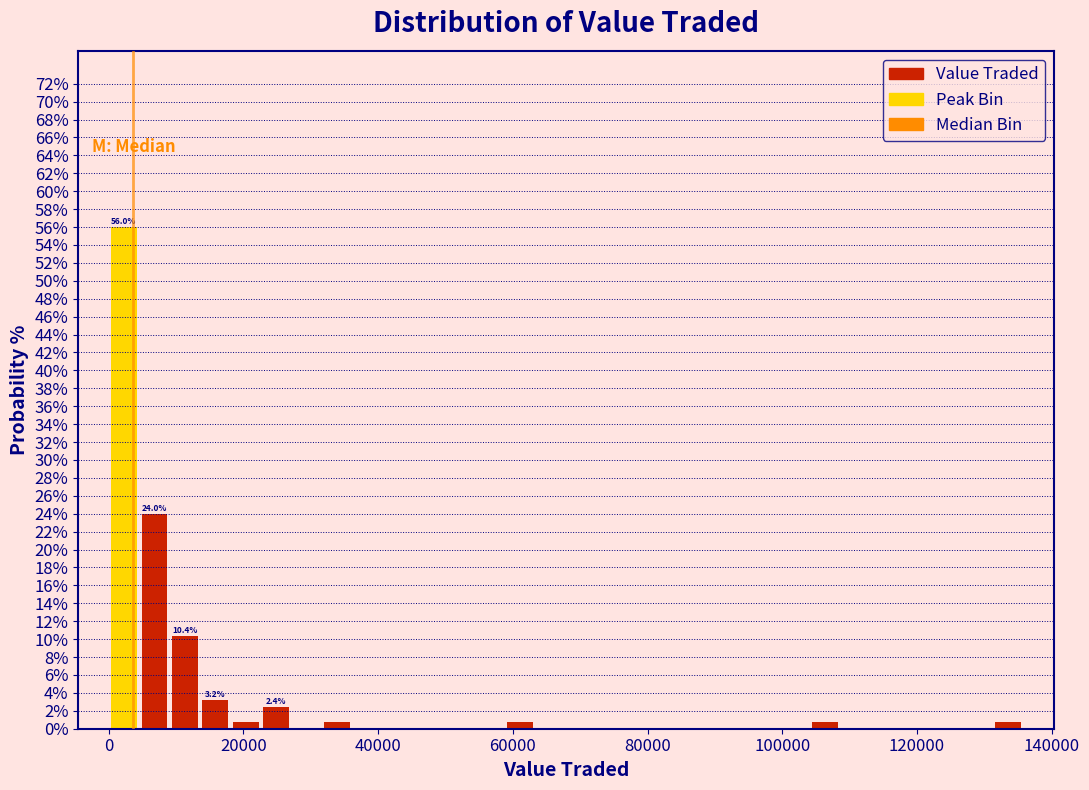

Read against the x-axis, roughly where is the centre of the tallest bar?

2000